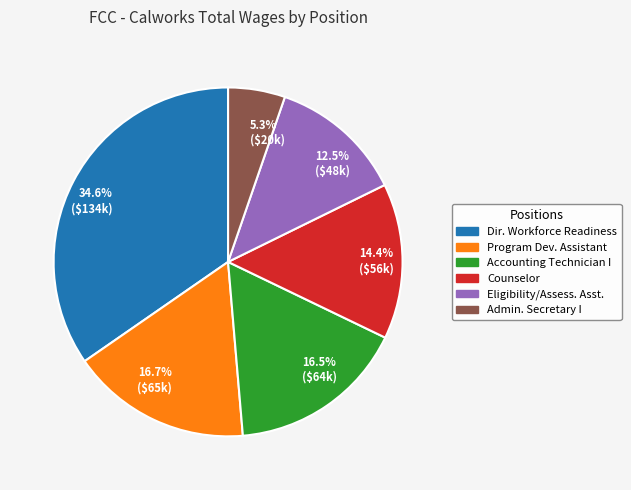

Is 14.4% ($56k) the majority of the pie?

No